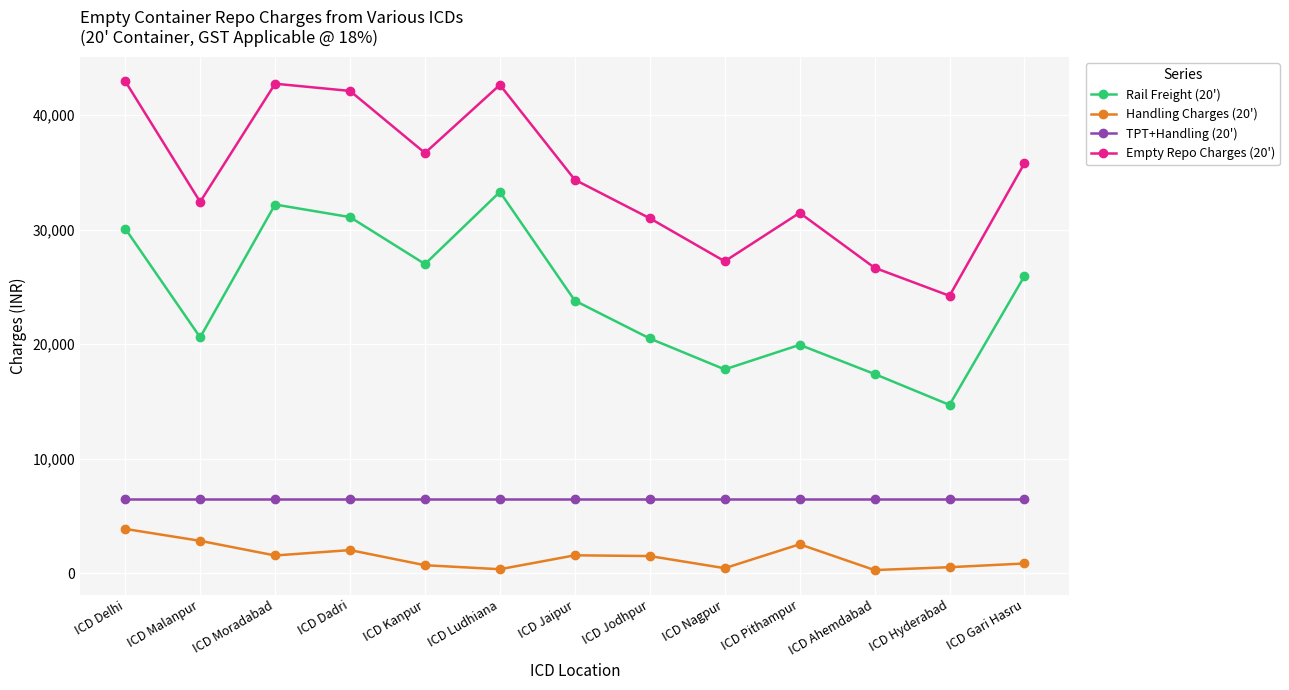

Is it true that Empty Repo Charges (20') equals 42750 at ICD Moradabad?

True